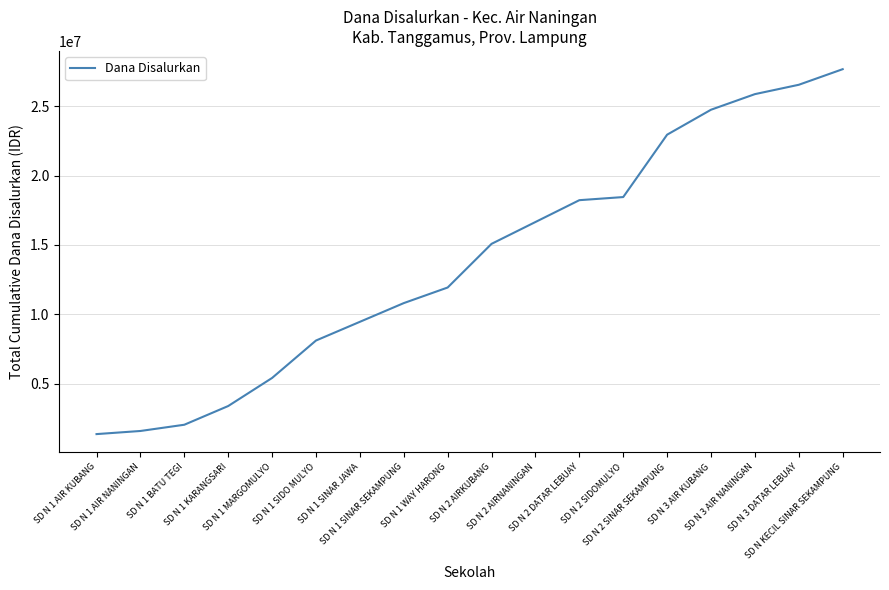

What is the difference between the maximum and second lowest values?

26100000